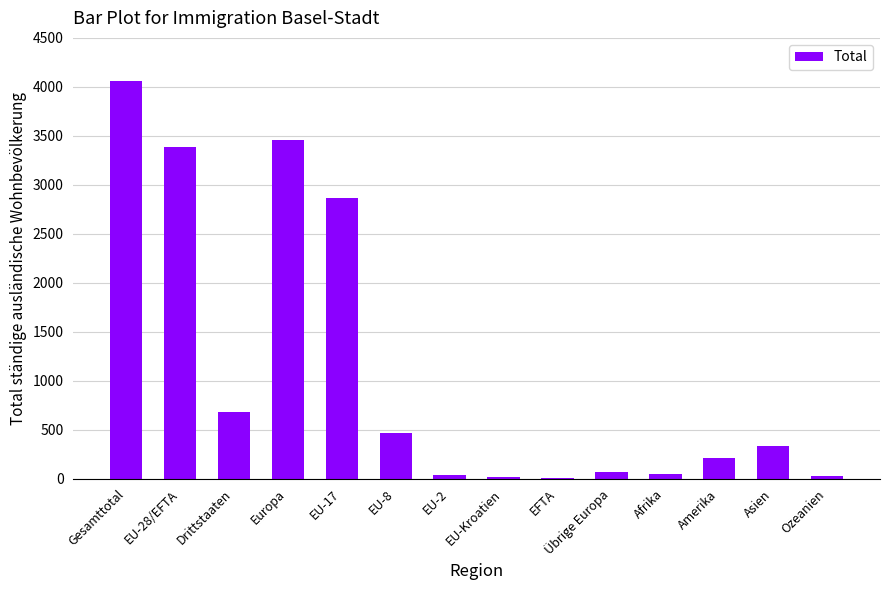

At which label is the value closest to 2034?

EU-17